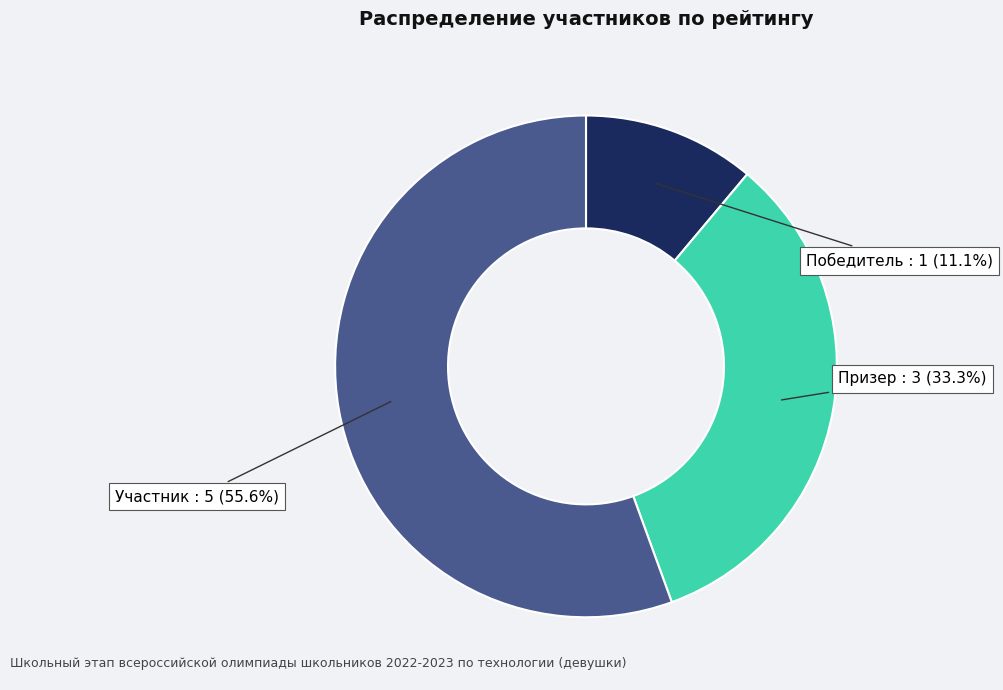

Does any single category account for the majority?

Yes